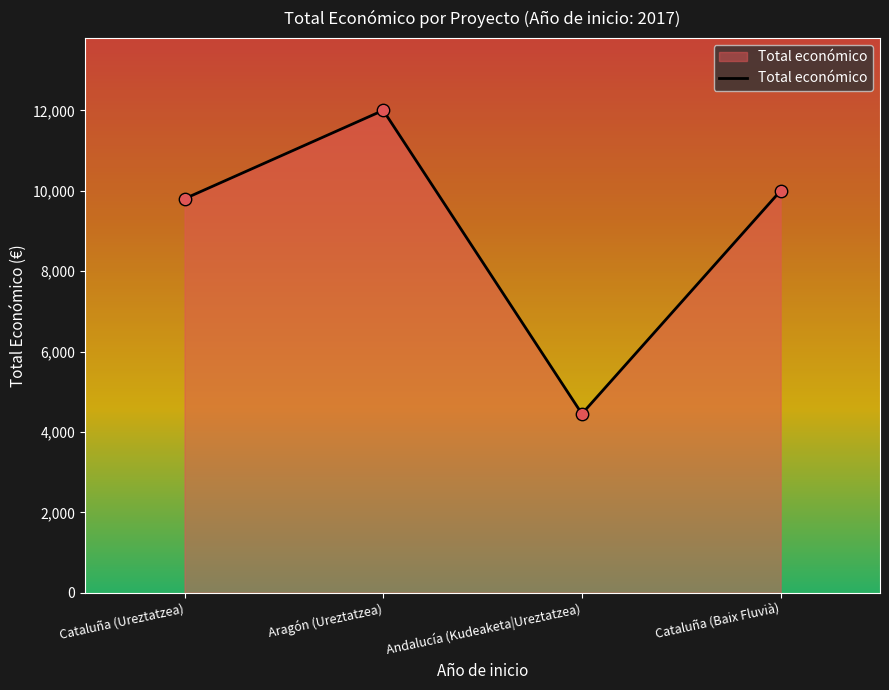

What is the ratio of the value at Cataluña (Baix Fluvià) to the value at Andalucía (Kudeaketa|Ureztatzea)?

2.2